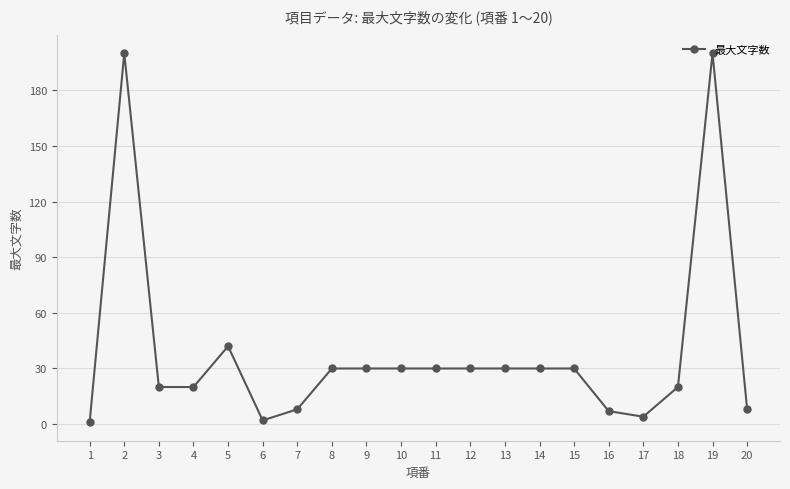

Is it true that the value at 18 is 9?

False